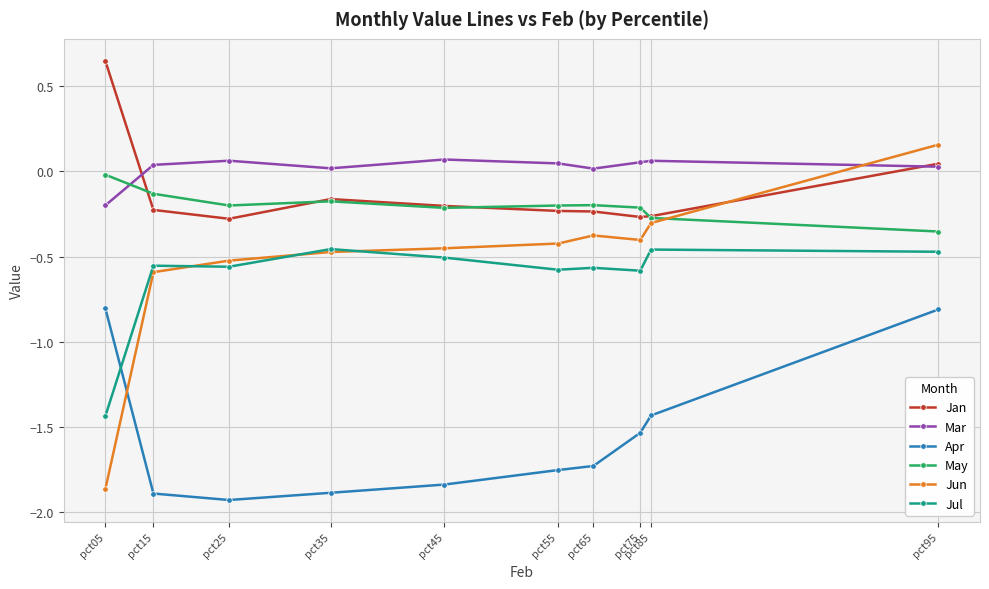

Count the number of data series in this chart.

6